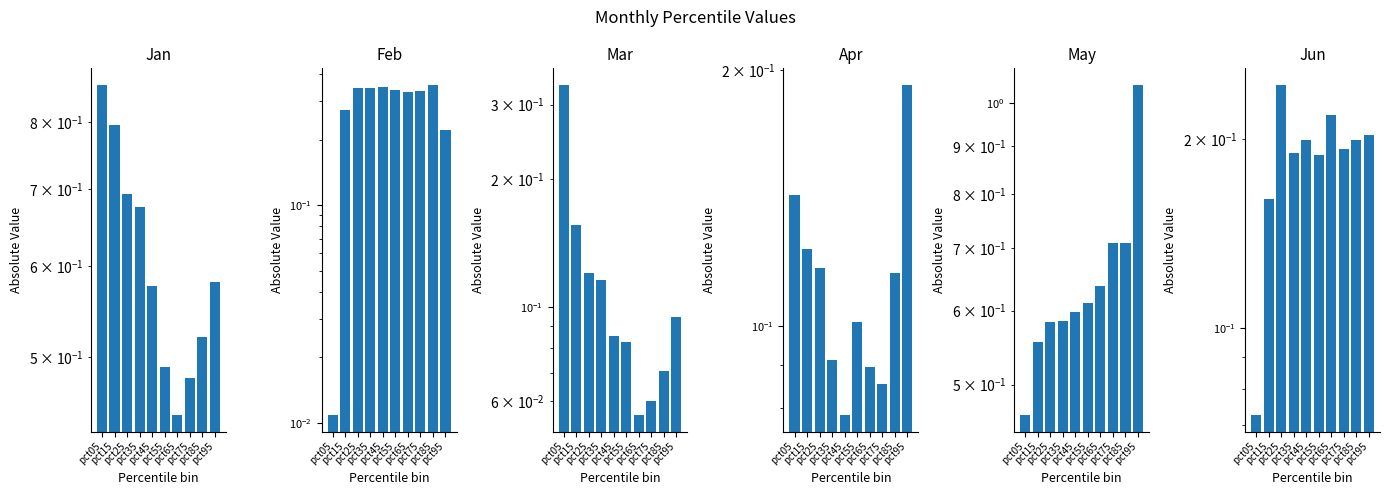

What is the maximum value shown in the chart?

1.0